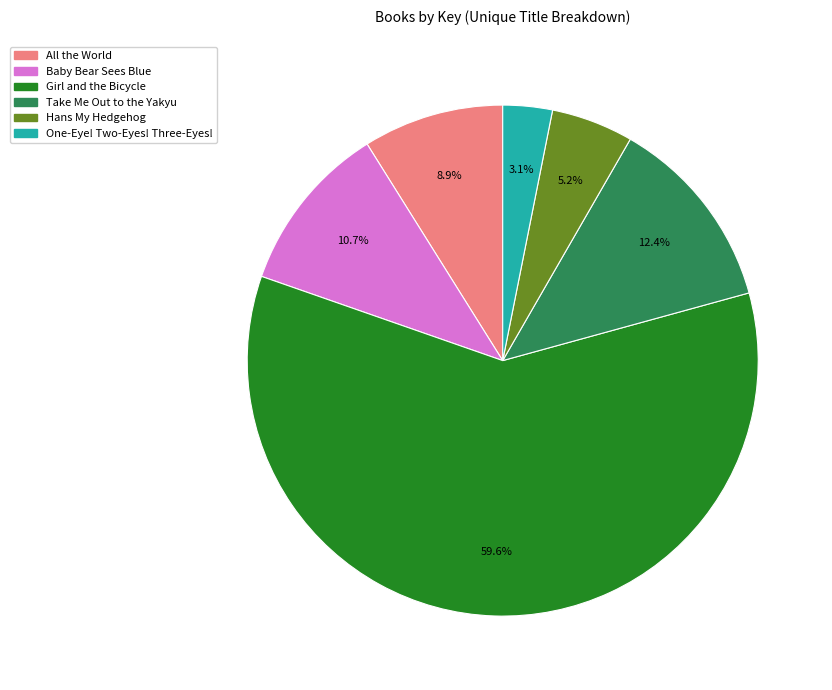

How much of the chart is everything except One-Eye! Two-Eyes! Three-Eyes!?

96.9%